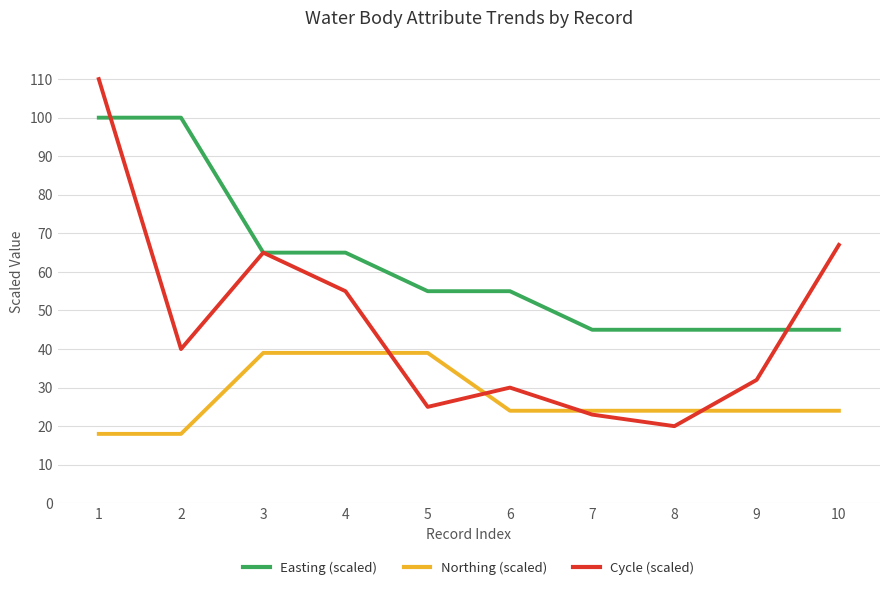

Which series has the widest spread of values?

Cycle (scaled)